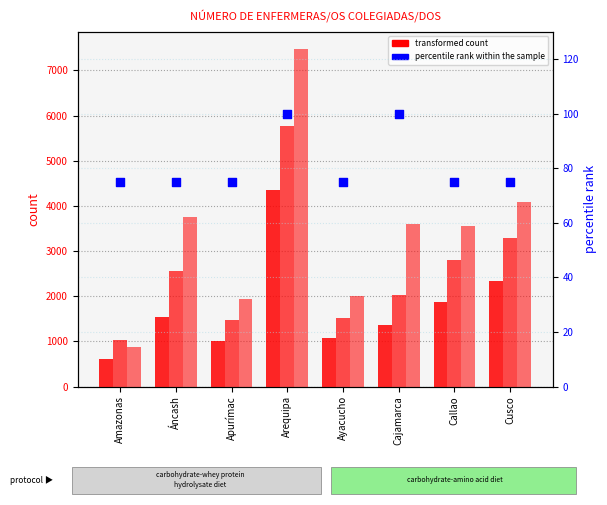

At which category is the sum across all series the highest?

Arequipa